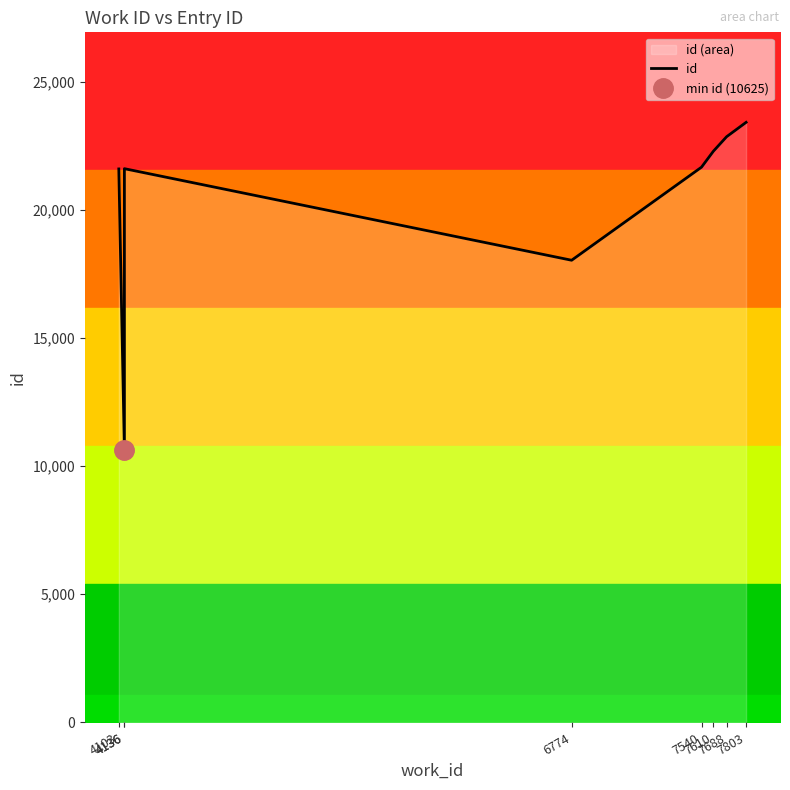

How many lines are shown in the chart?

1